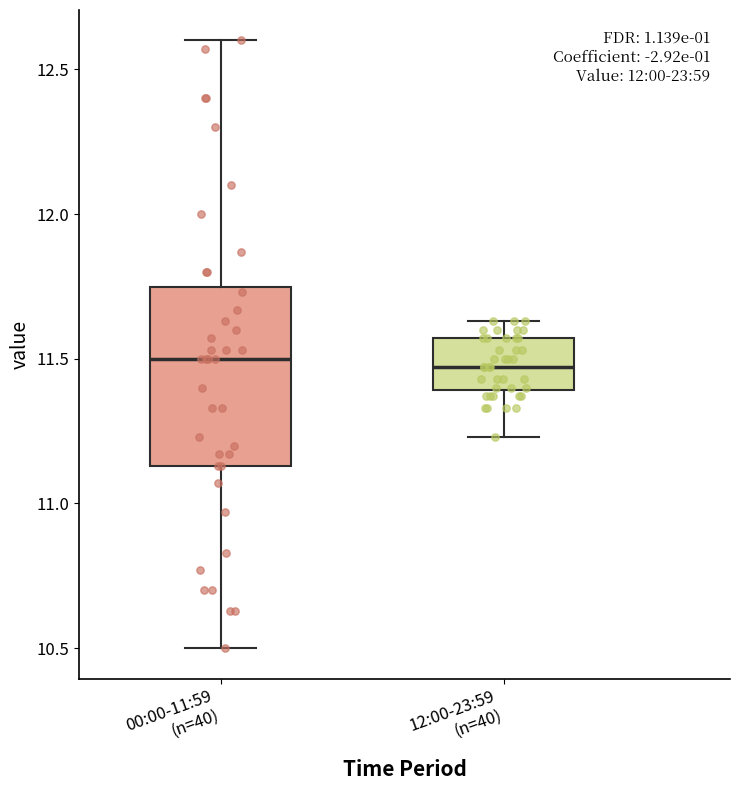

Where is the upper edge of the box for 00:00-11:59 (n=40) on the y-axis? The values are not printed on the chart, so give them approximately, as read against the axis.

11.75